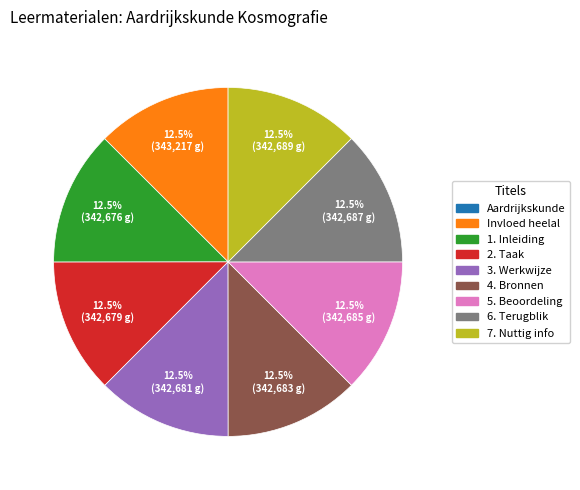

Is there any slice that represents more than half of the pie?

No